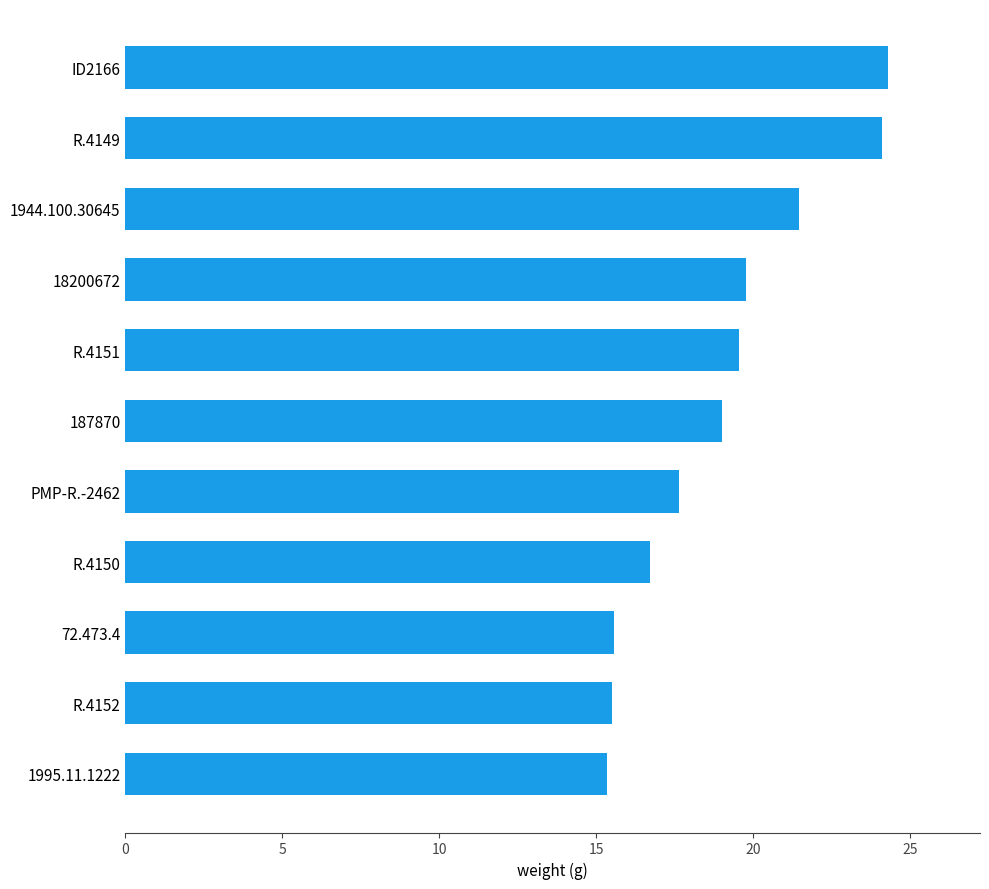

What is the difference between the maximum and second lowest values?

8.8